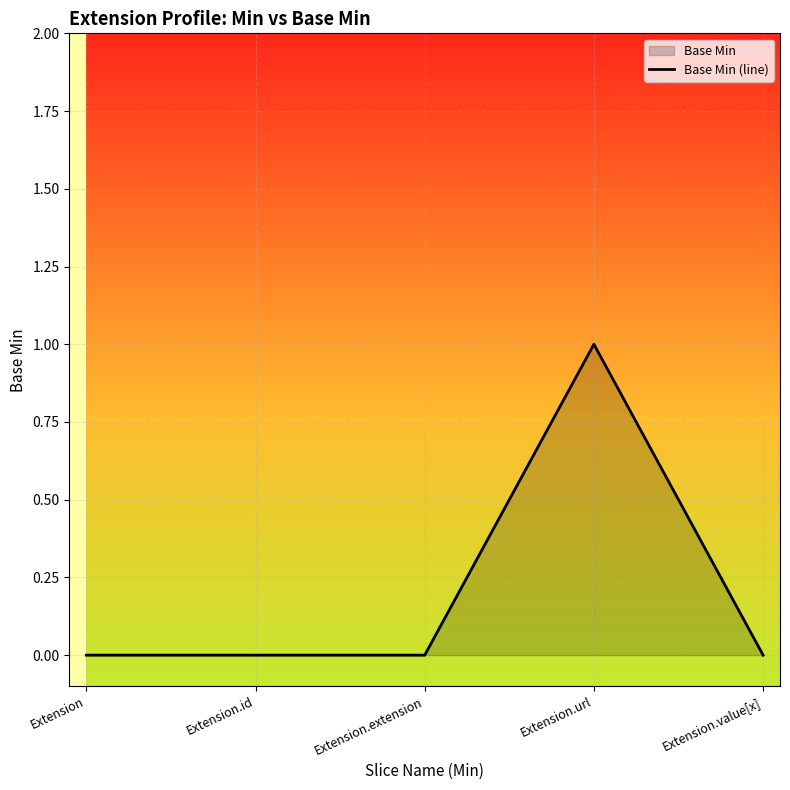

Which label corresponds to the largest value in the chart?

Extension.url